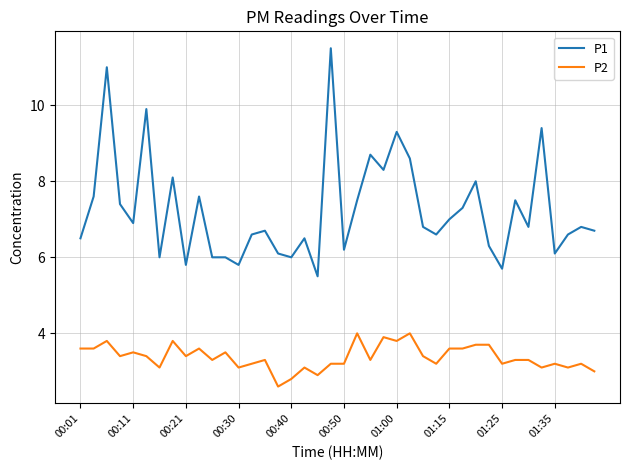

True or false: P1 and P2 intersect in this chart.

False